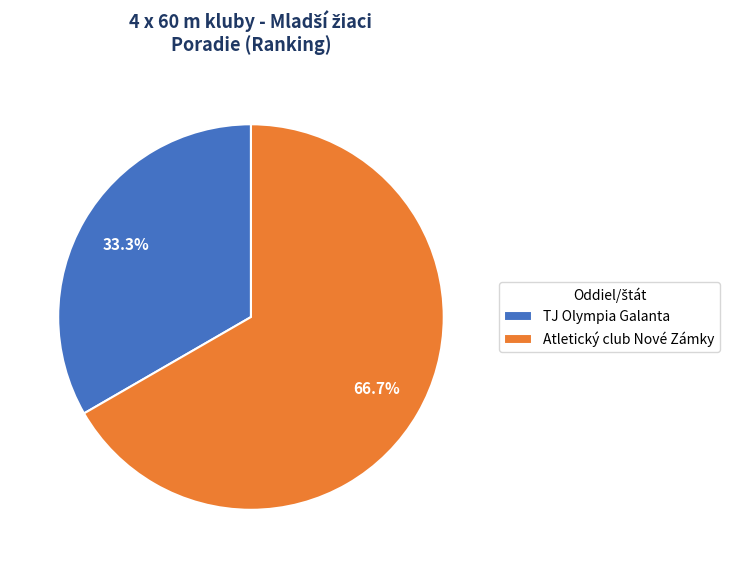

What percentage is the Atletický club Nové Zámky slice, to the nearest percent?

67%